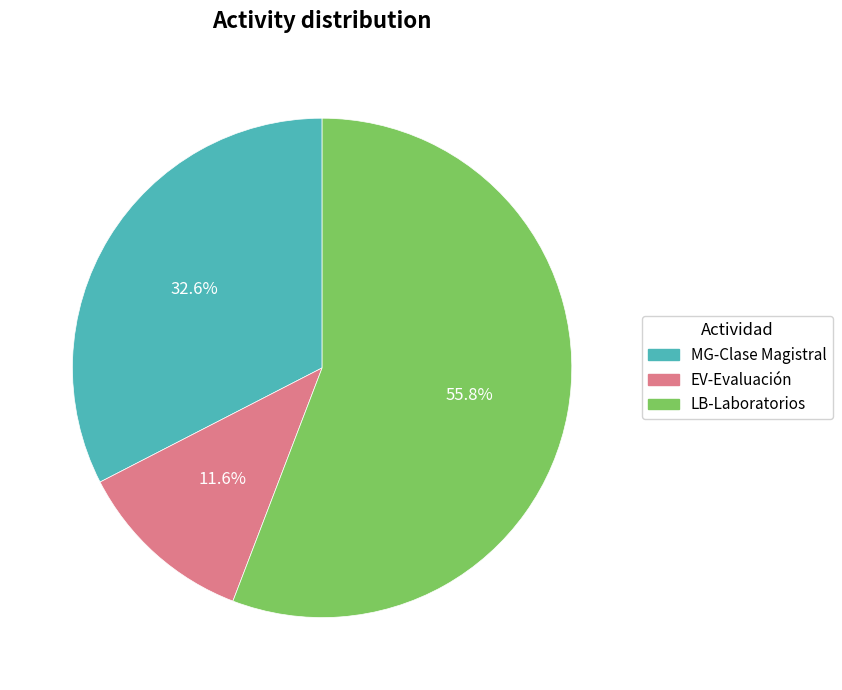

Does MG-Clase Magistral represent more than half of the total?

No